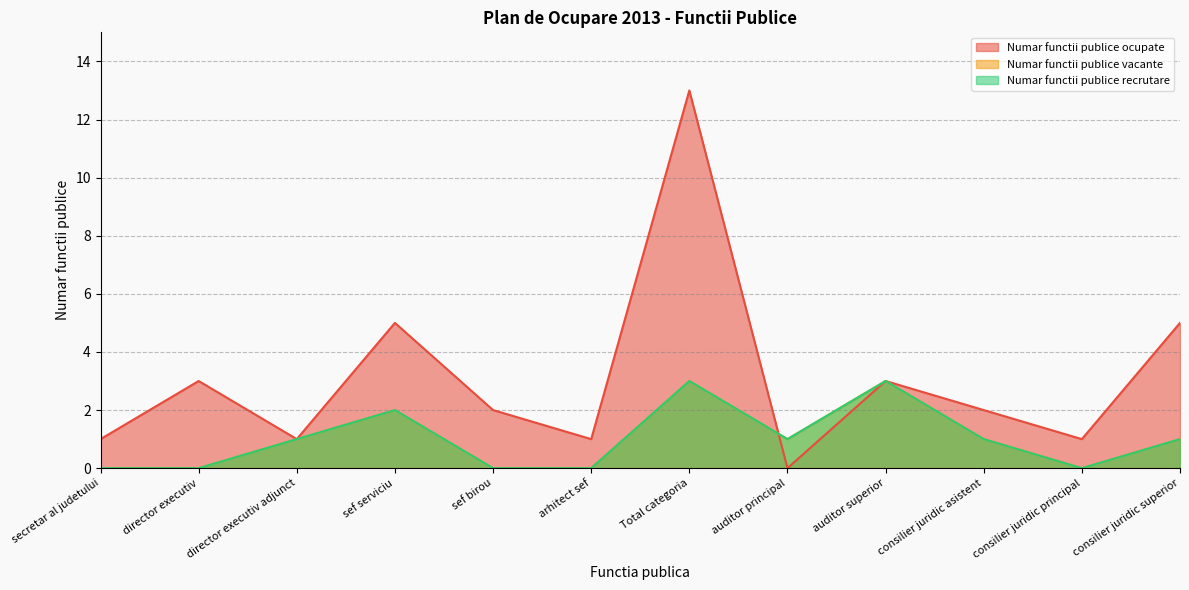

What is the label of the 3rd point from the right?

consilier juridic asistent